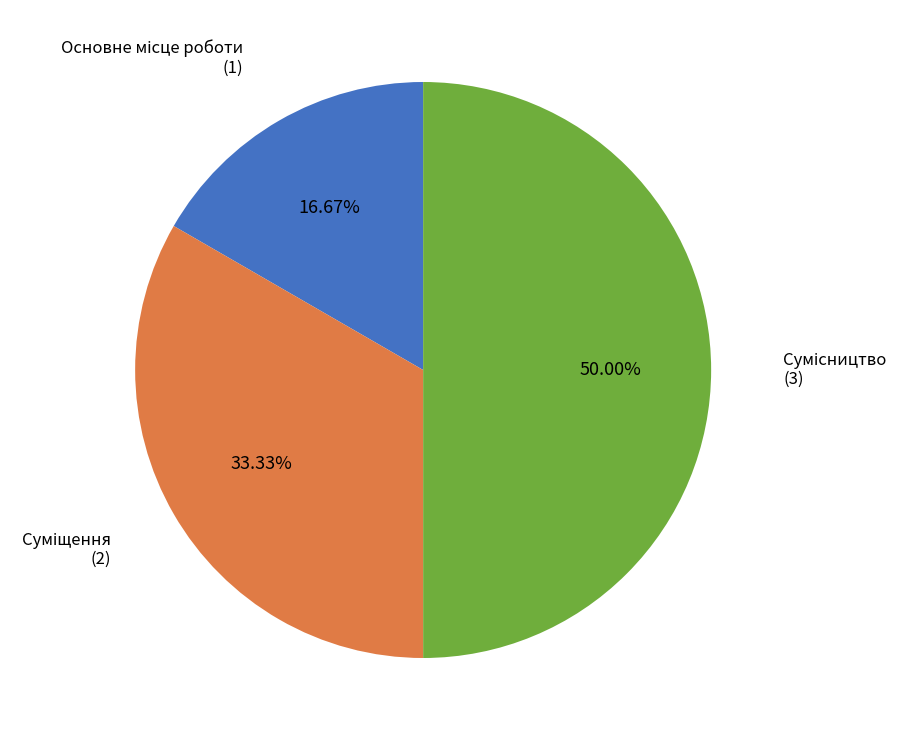

Is there a majority slice in this chart?

No